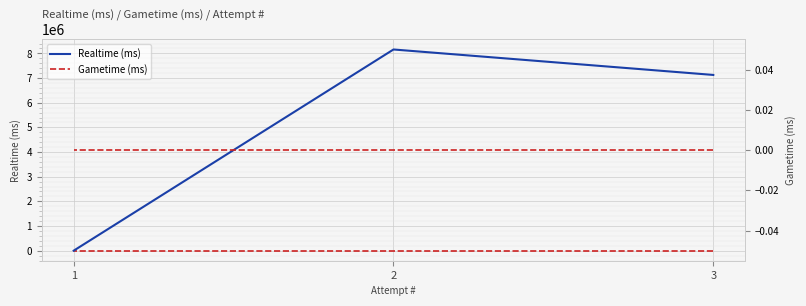

What are all the series names shown in the legend?

Realtime (ms), Gametime (ms)